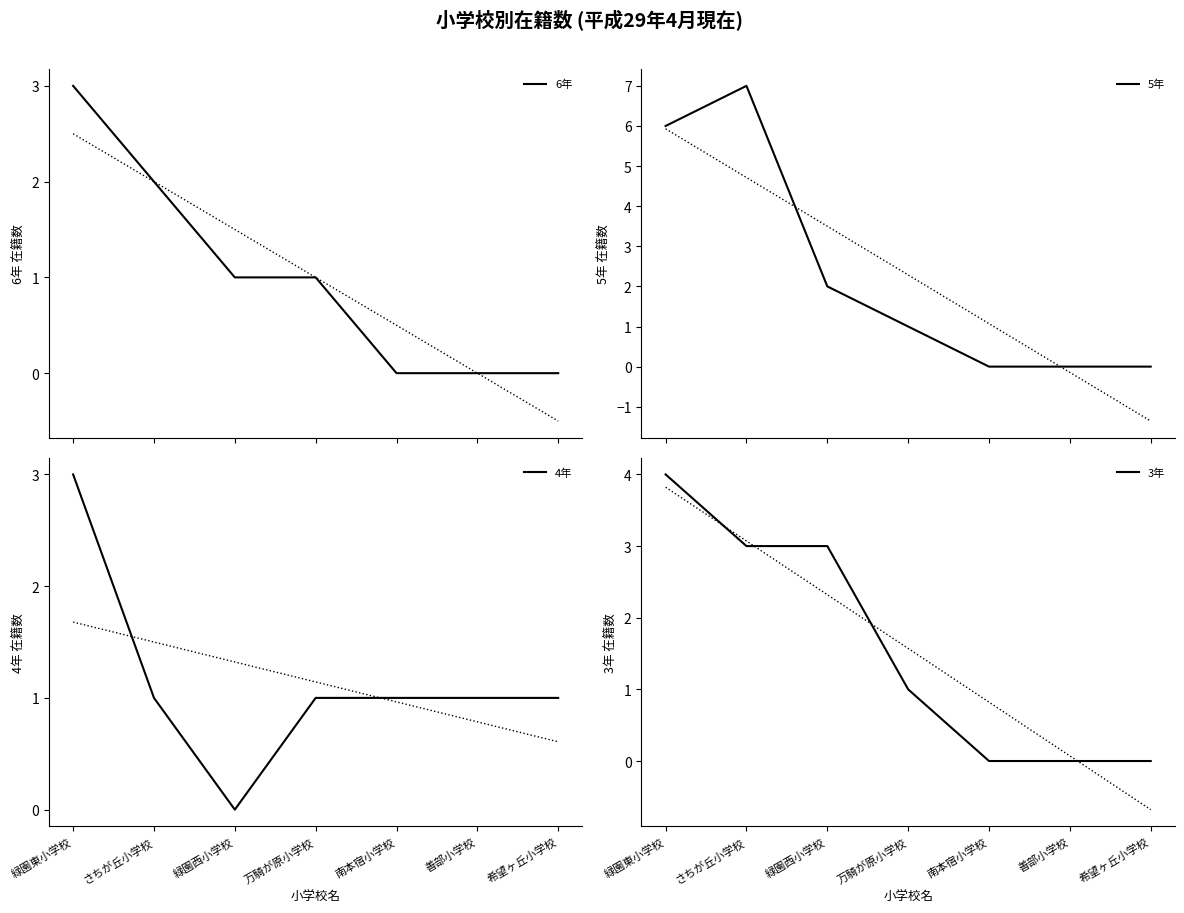

True or false: 3年 has a value of 3 at 緑園西小学校.

True